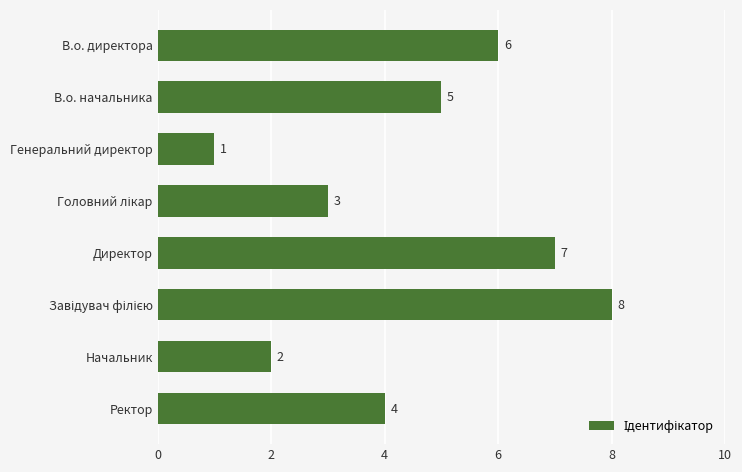

True or false: the data shows 5 at В.о. начальника.

True